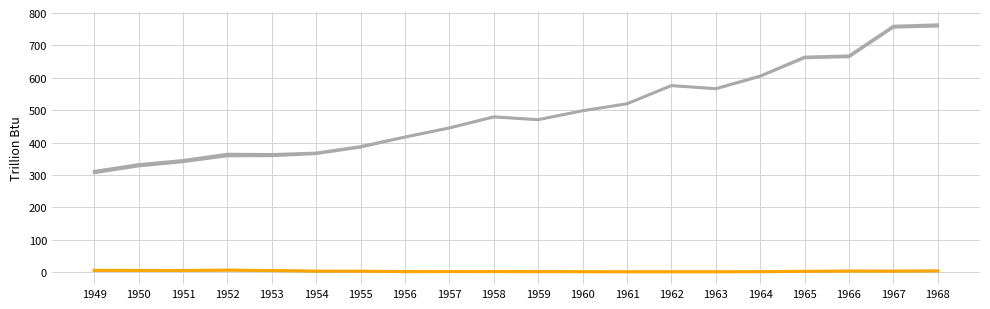

The value of Total Renewable Energy at 1955 is 388.7. True or false?

True